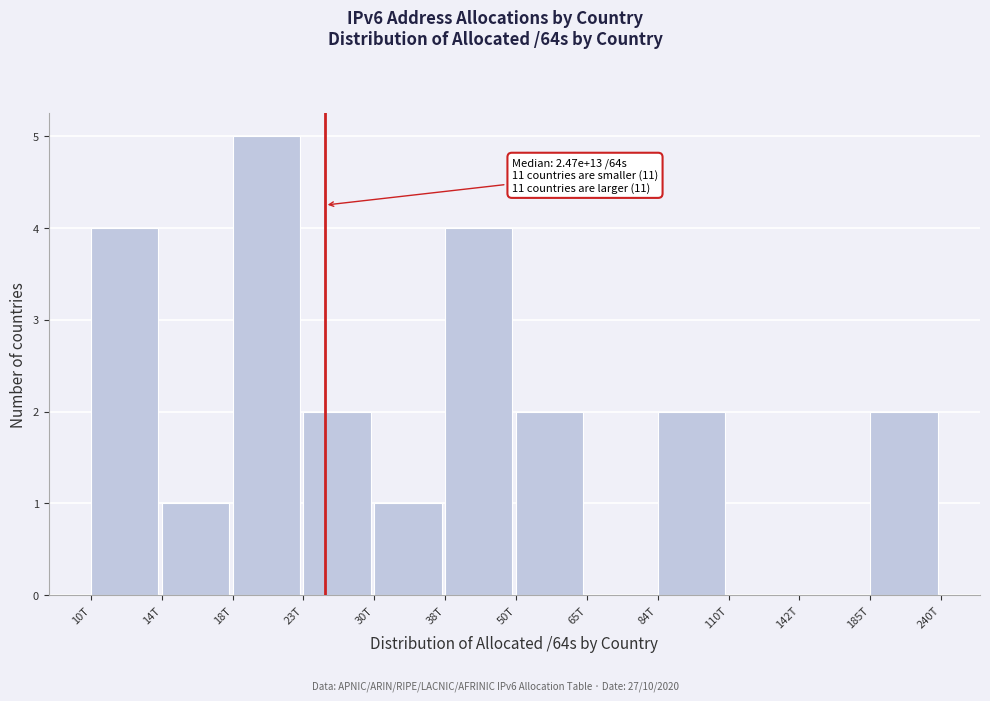

Reading right to left, what are all the values shown in this chart?

185T=2	142T=0	110T=0	84T=2	65T=0	50T=2	38T=4	30T=1	23T=2	18T=5	14T=1	10T=4